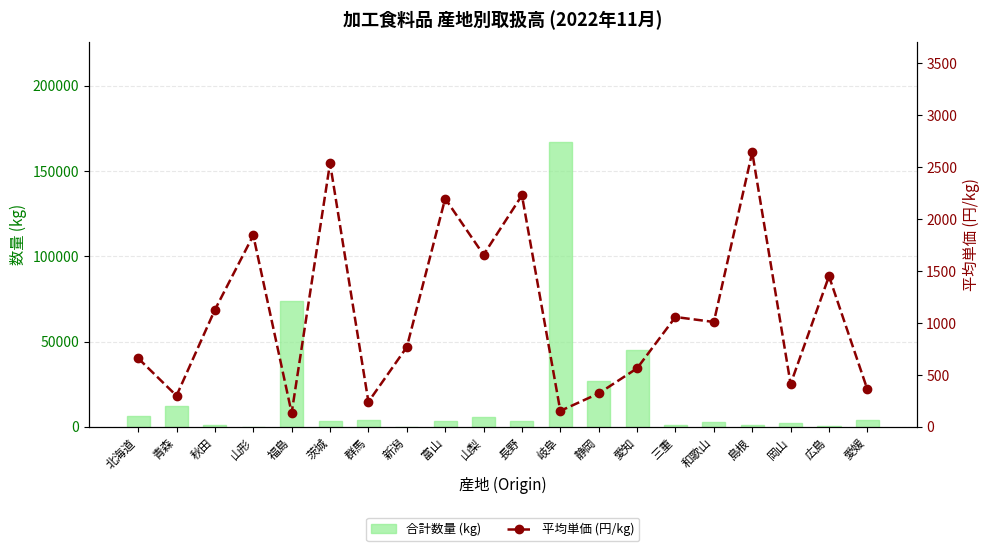

Rank the series at 岡山 from lowest to highest value.

平均単価 (円/kg), 合計数量 (kg)